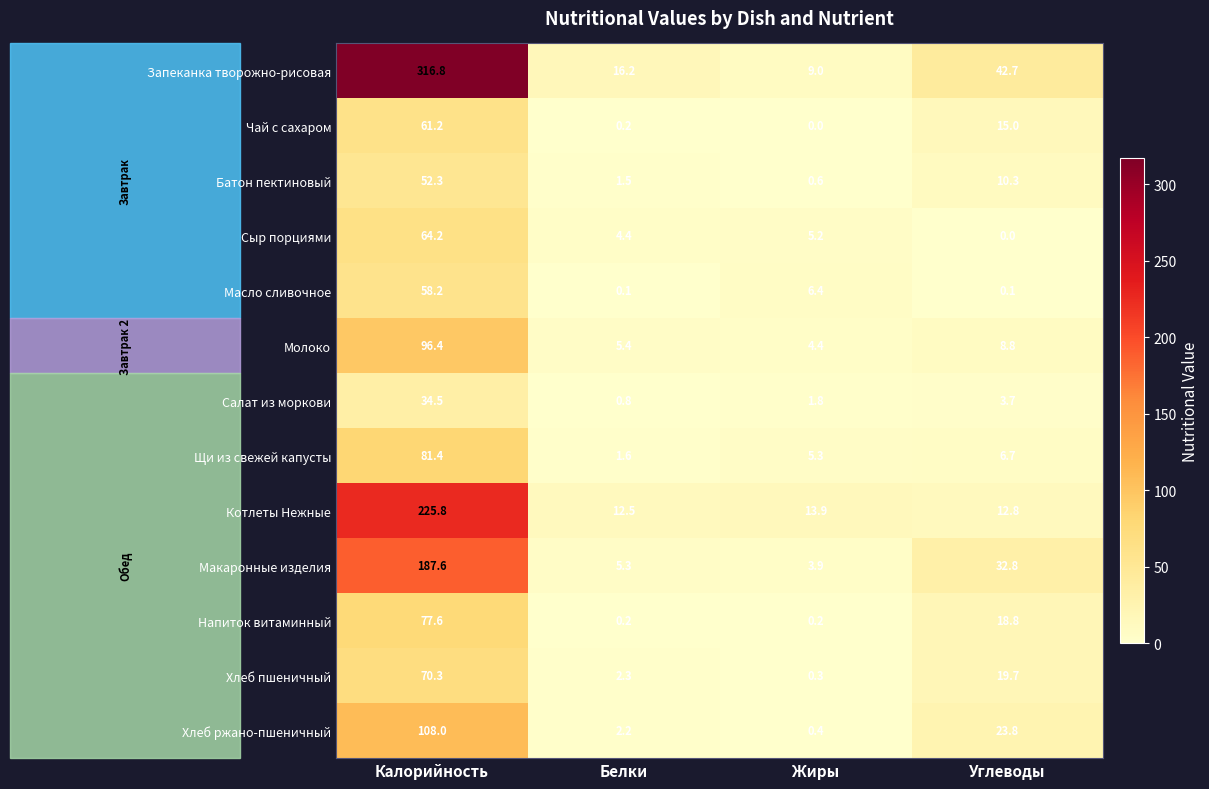

What is the total value across all series at Белки?

52.7